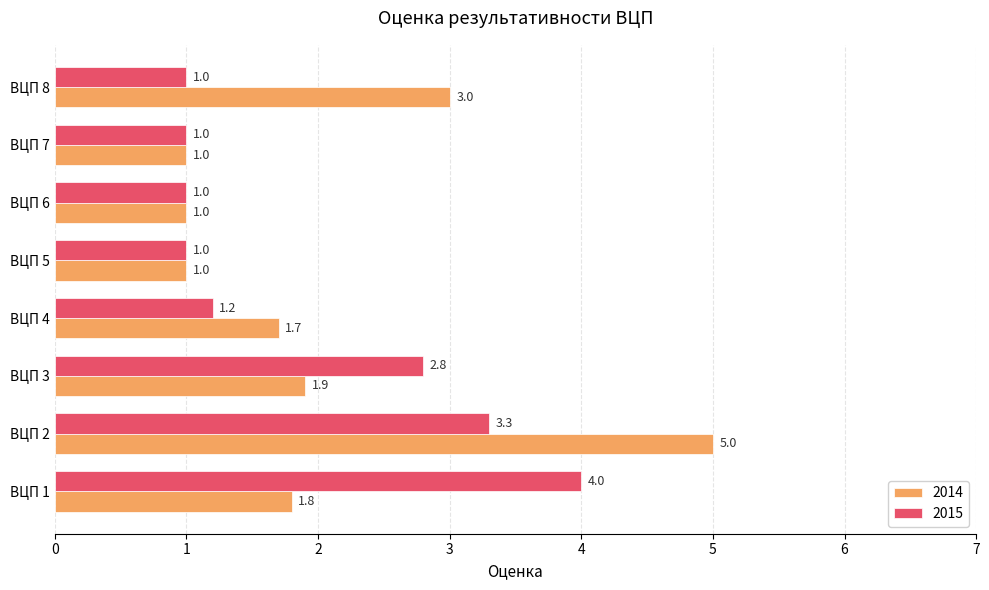

Rank the series by their average value, from lowest to highest.

2015, 2014